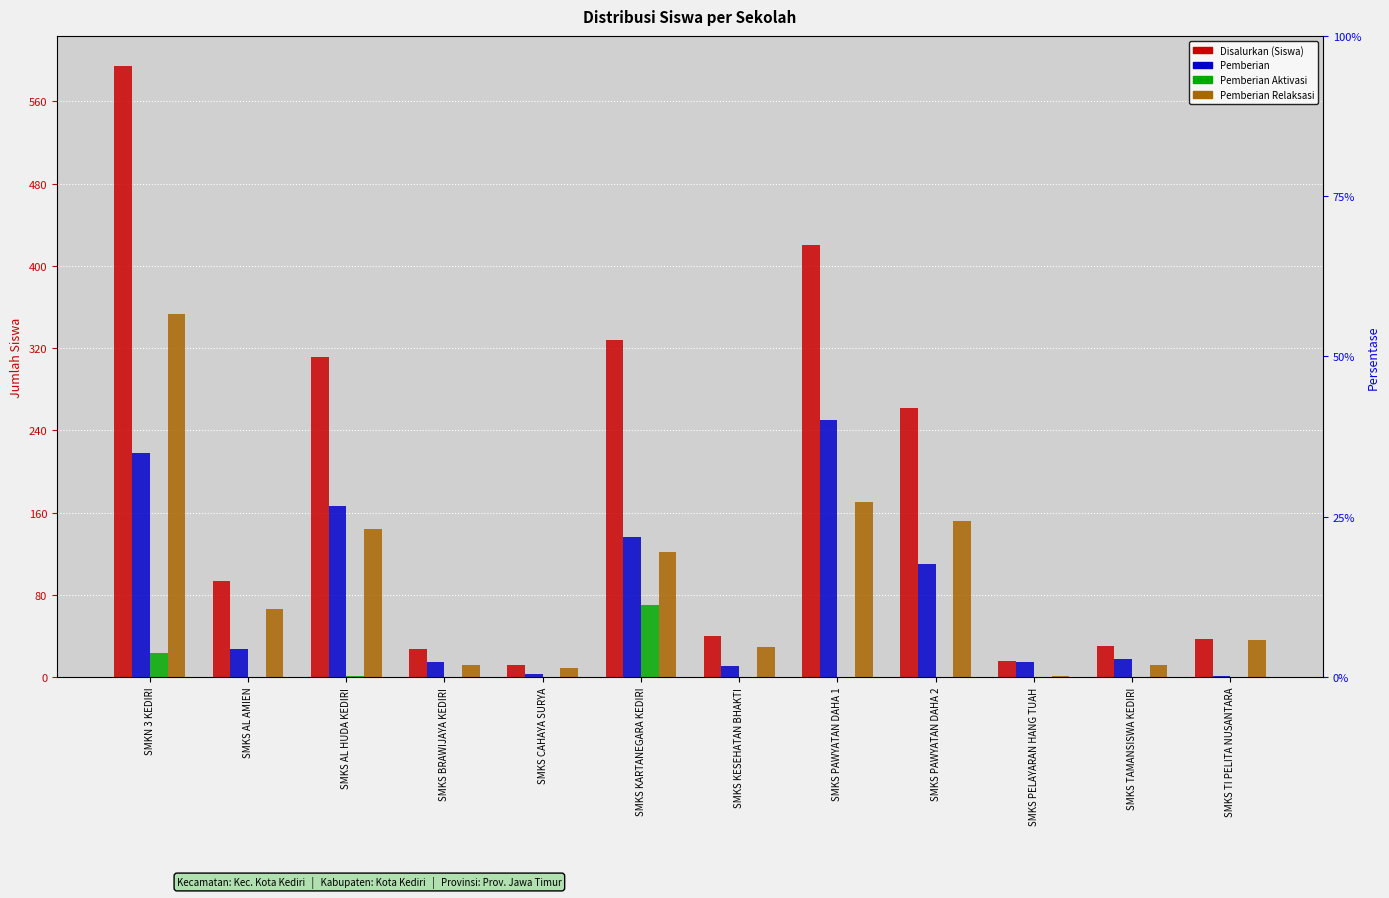

What is the value of the Disalurkan (Siswa) bar at the 1st from the left?

594